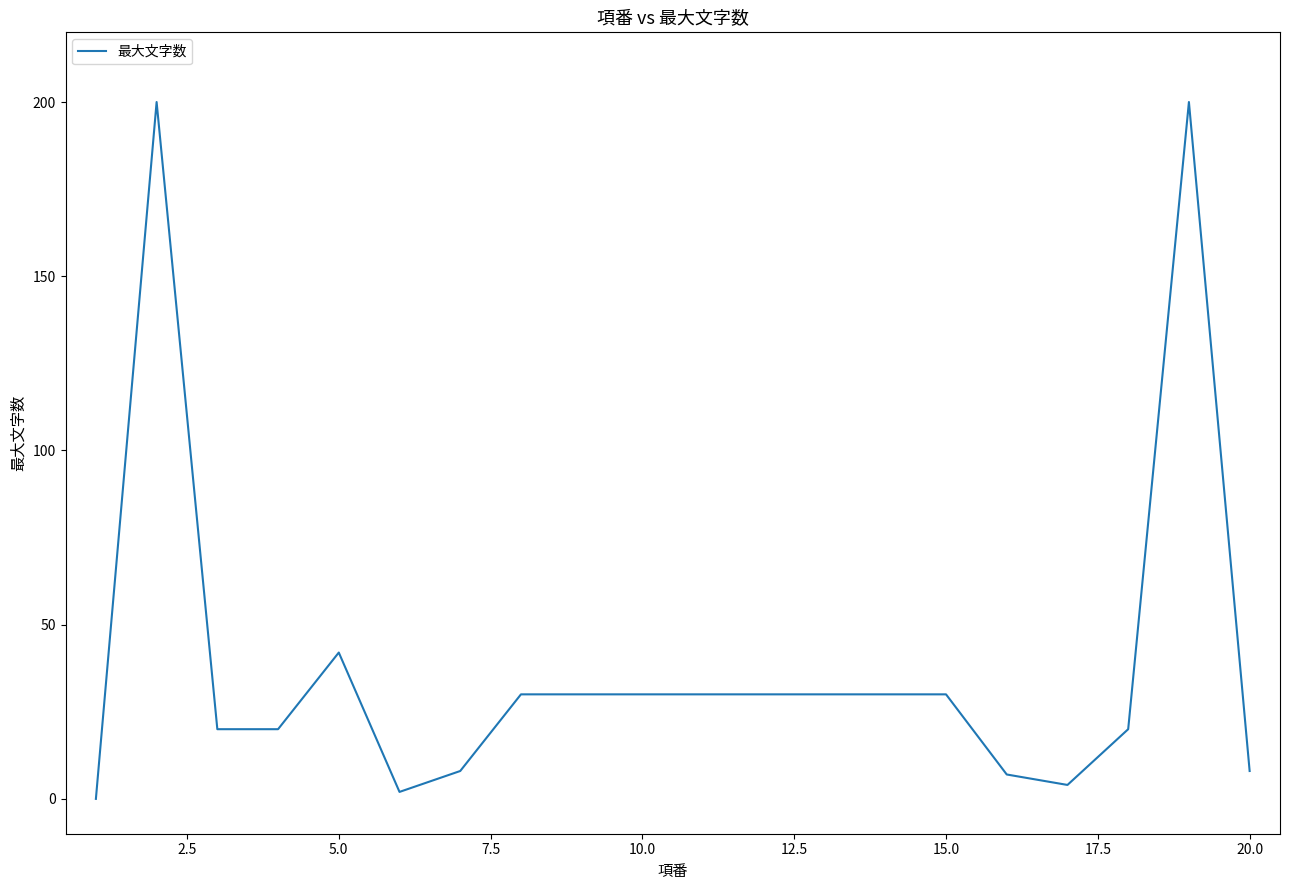

How many values are above zero?

19